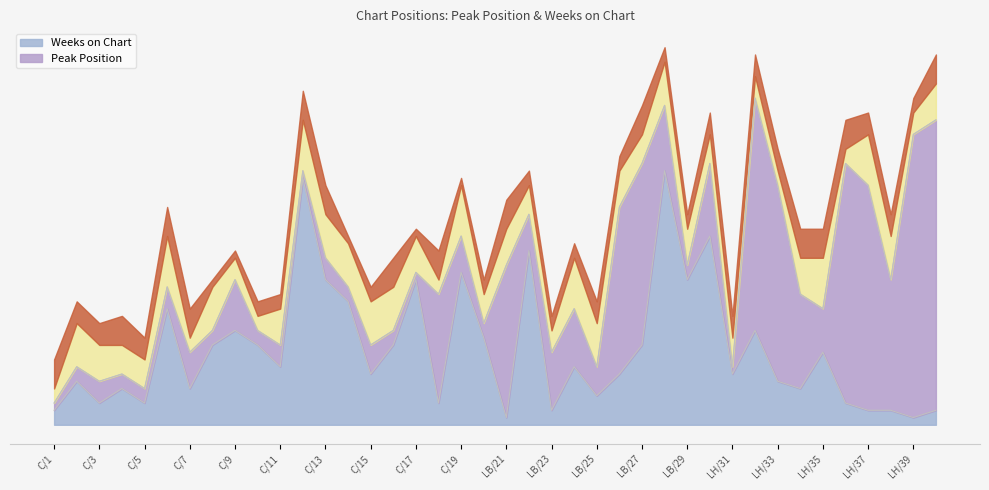

Where does the data first go above 8?

6